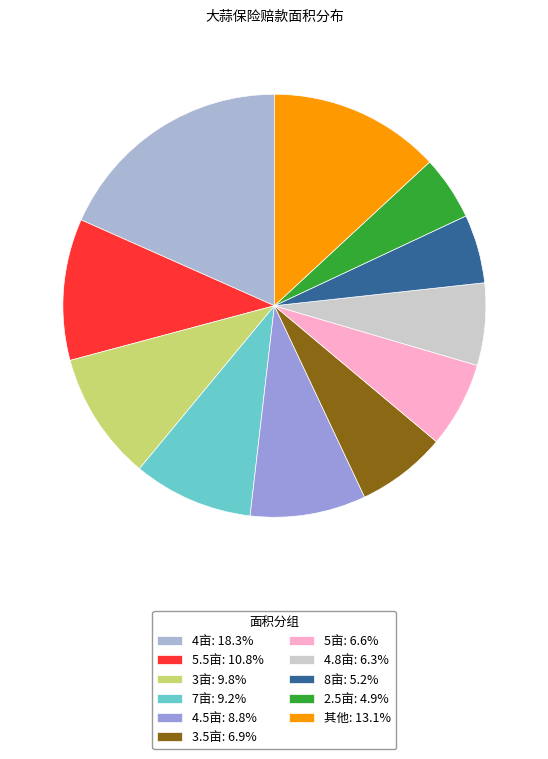

How many slices are in this pie chart?

11